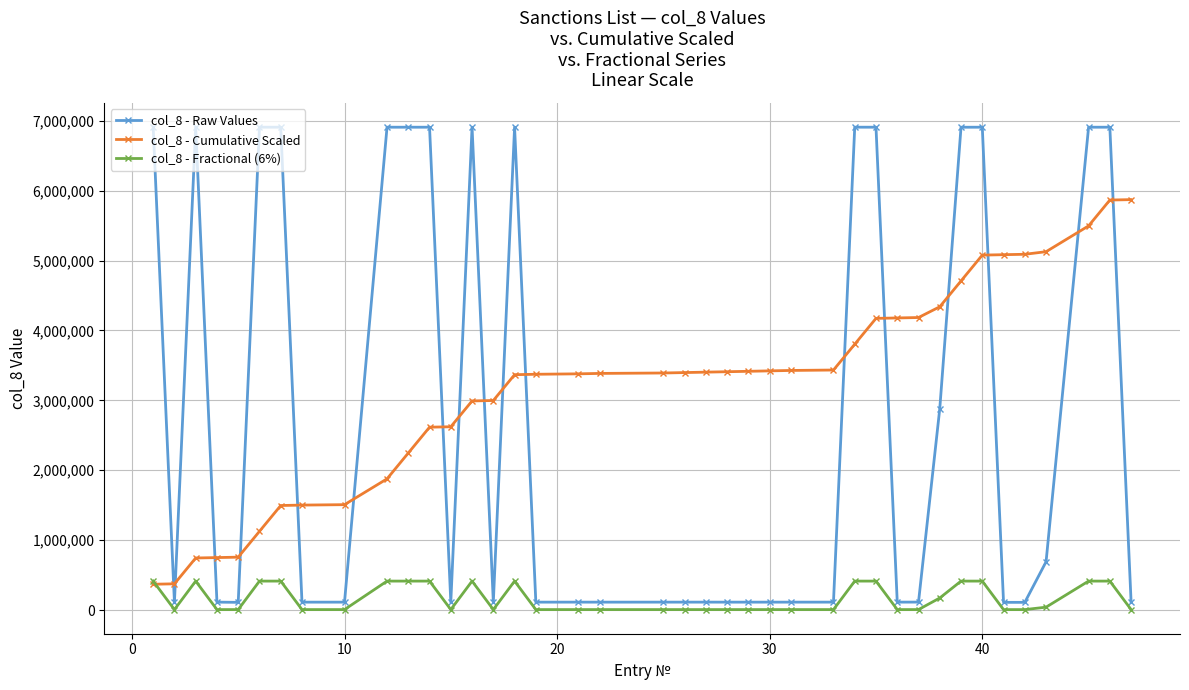

True or false: col_8 - Cumulative Scaled and col_8 - Raw Values cross at least once.

True